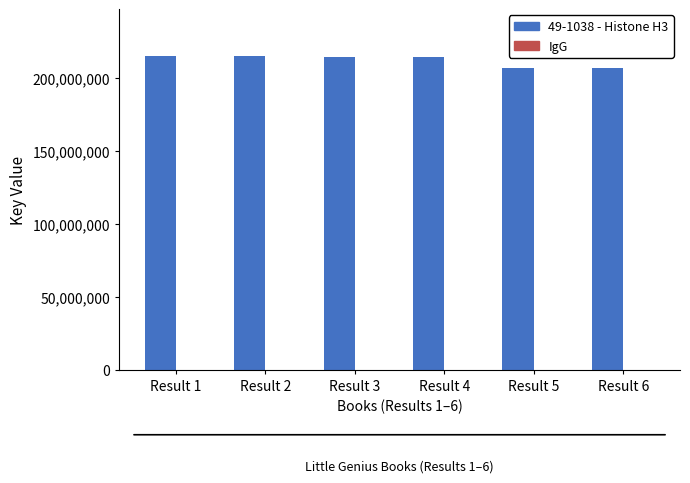

Which series has the largest total across all categories?

49-1038 - Histone H3